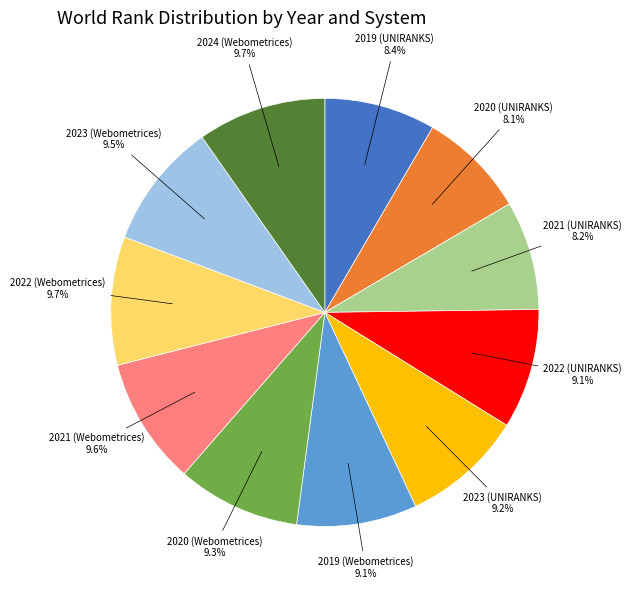

Is there any slice that represents more than half of the pie?

No